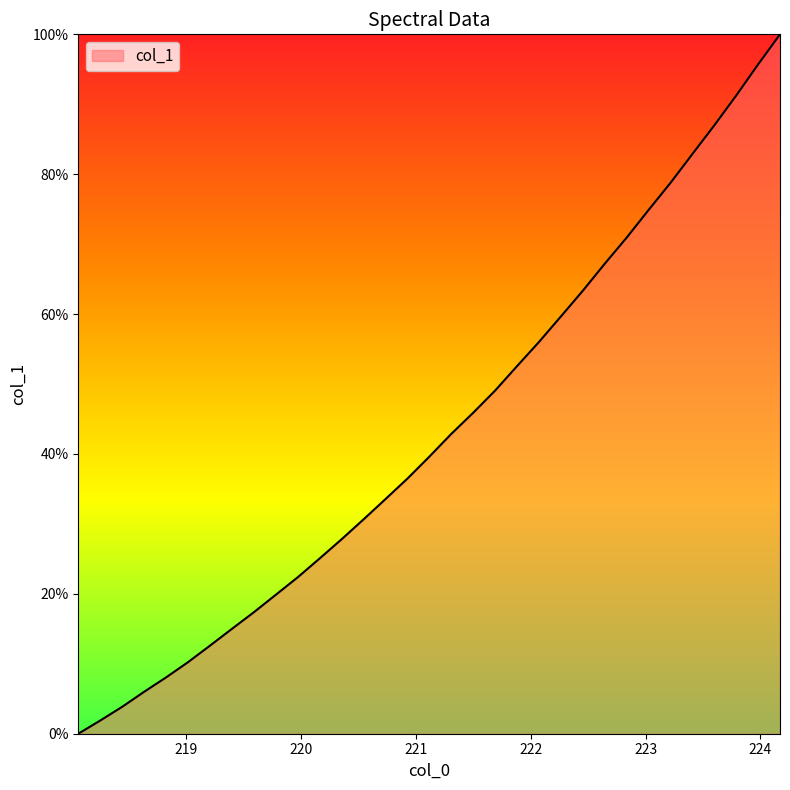

Count the number of data series in this chart.

1